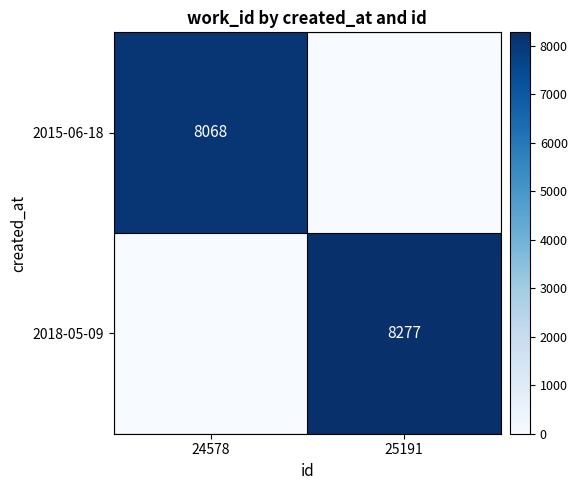

The value of 2018-05-09 at 25191 is 8277. True or false?

True